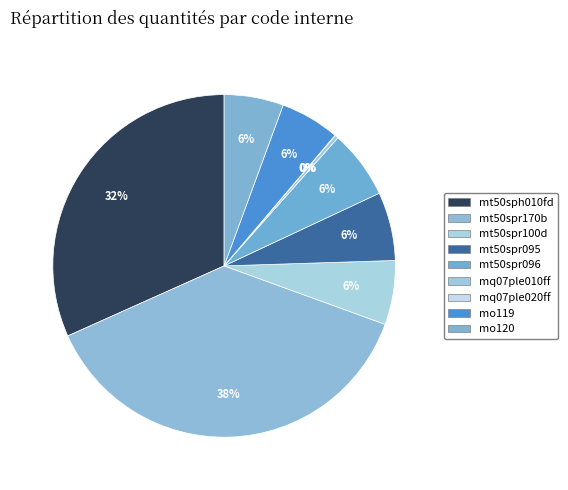

True or false: mt50spr096 accounts for 13% of the total.

False